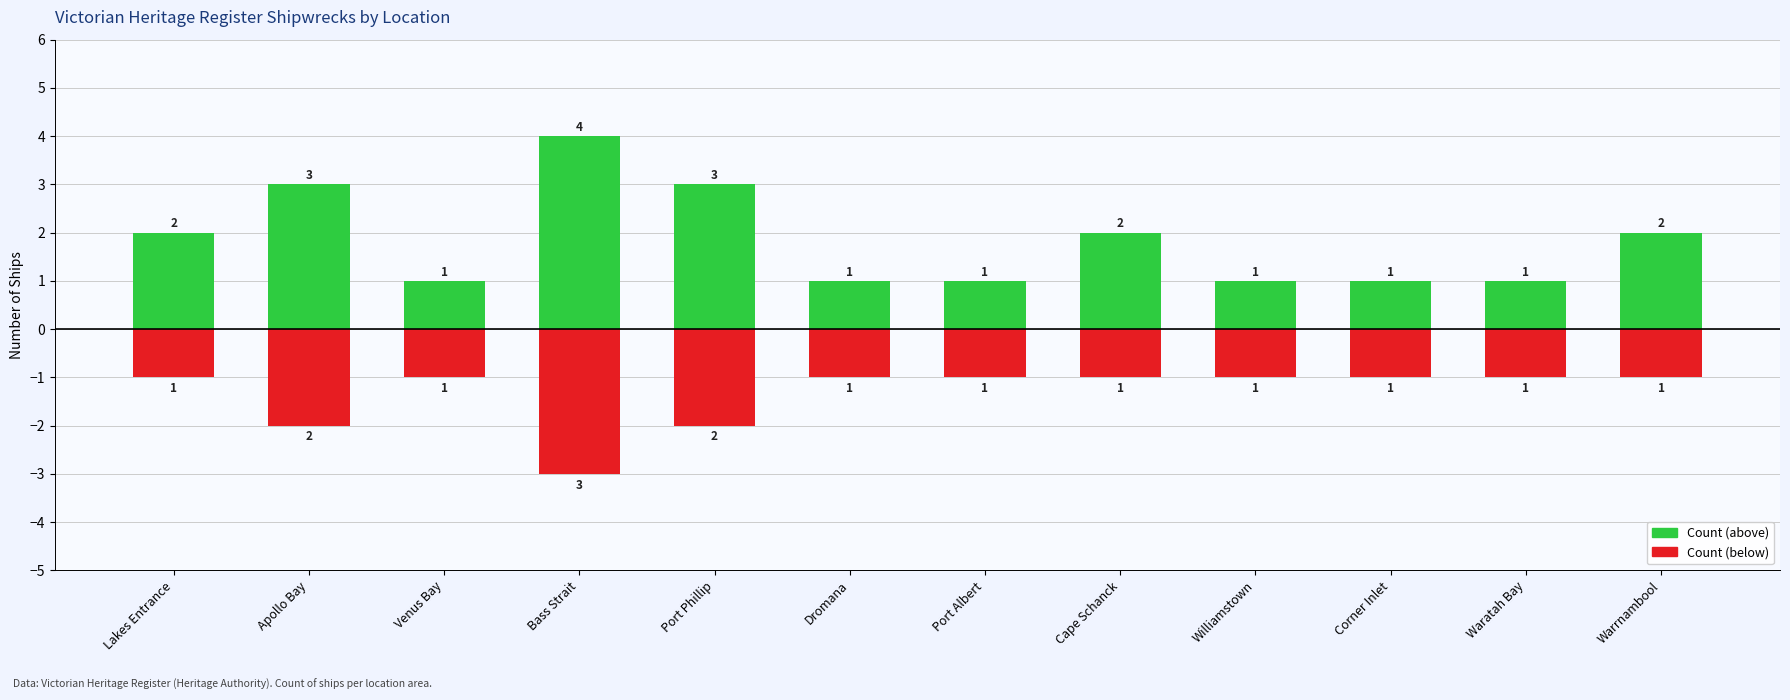

The value of Count (above) at Bass Strait is 6. True or false?

False